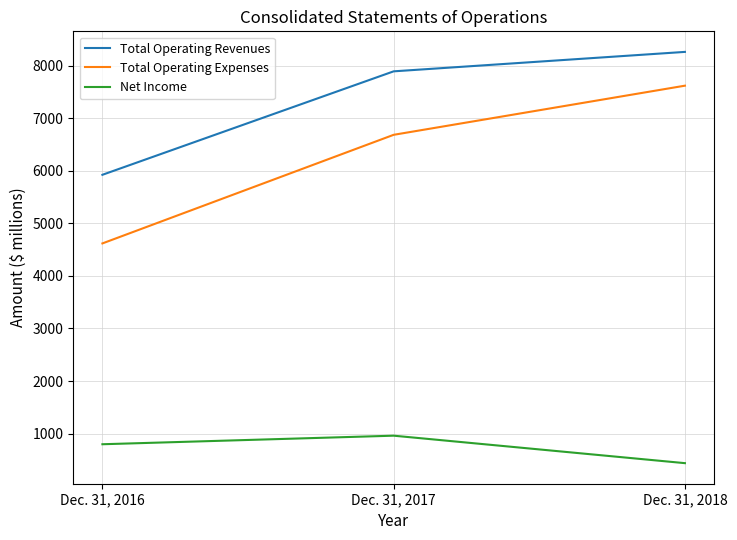

What are all the series names shown in the legend?

Total Operating Revenues, Total Operating Expenses, Net Income